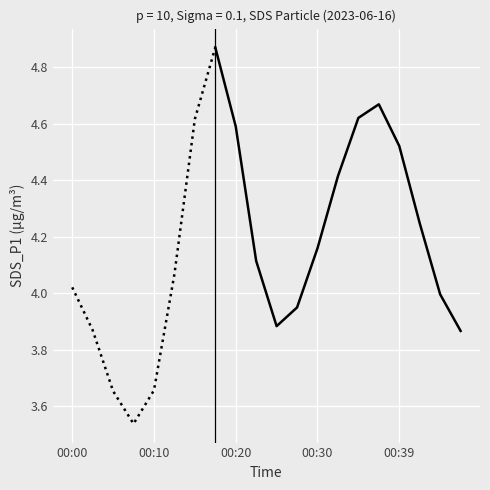

Is it true that the value at 6 is 4.6?

True